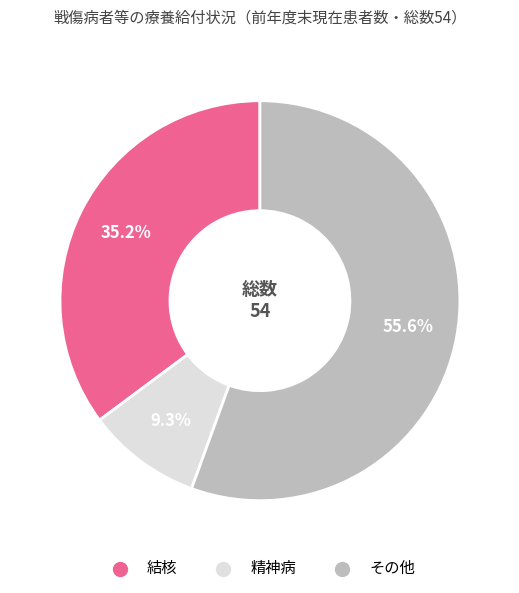

How many segments does this pie chart have?

3